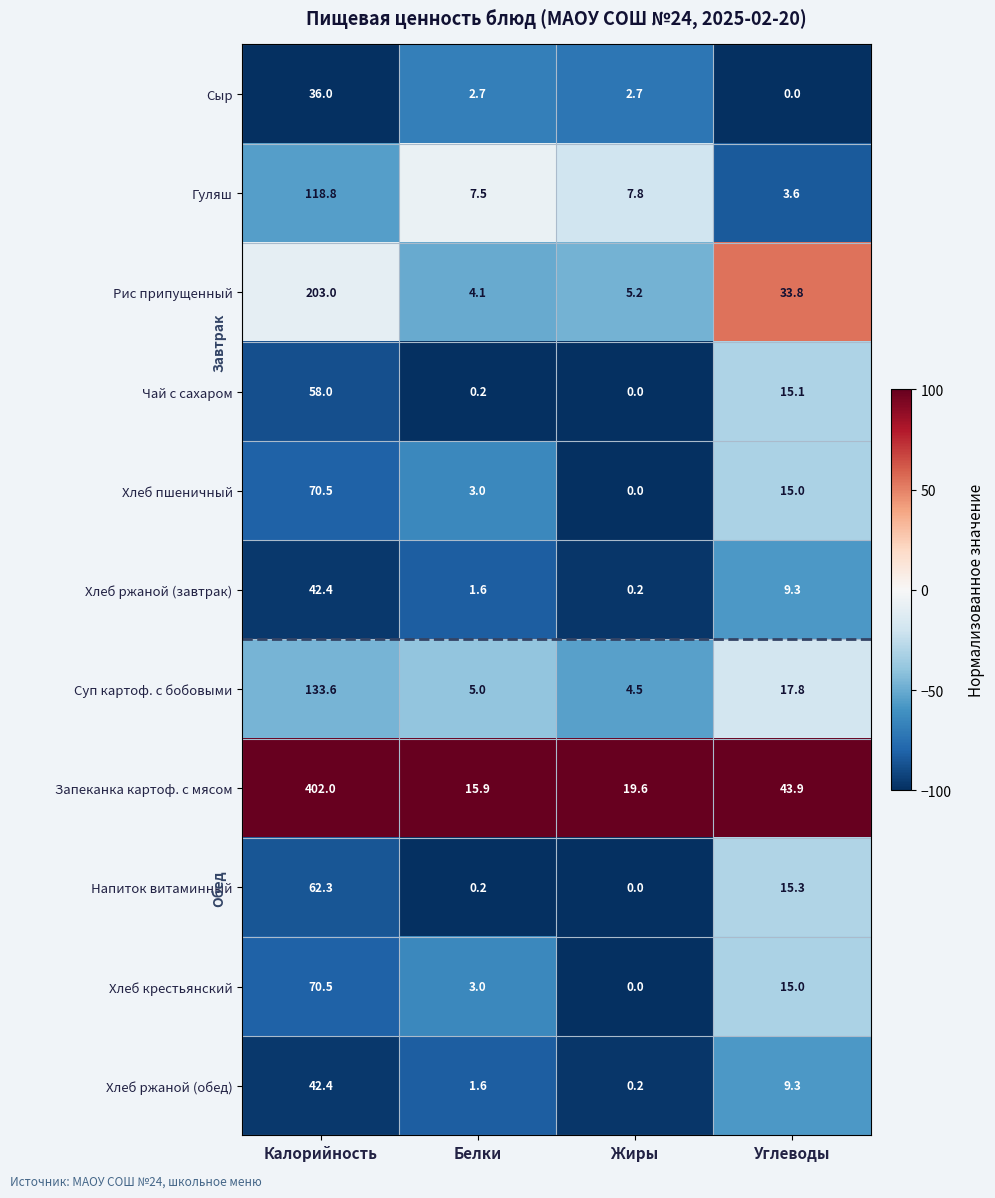

Read the Сыр value at Калорийность.

36.0